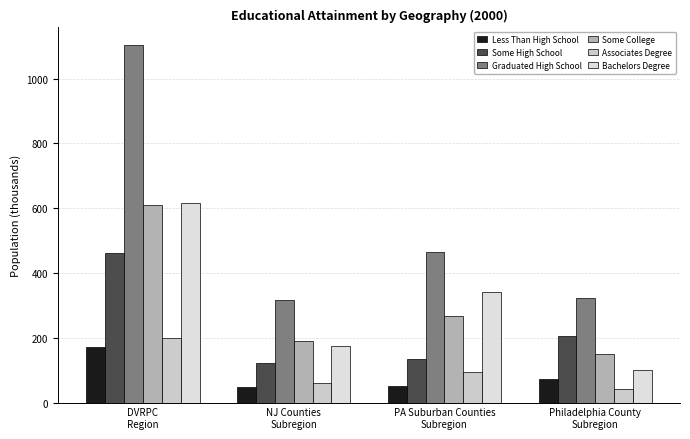

Is the value of Bachelors Degree at NJ Counties
Subregion greater than the value of Graduated High School at PA Suburban Counties
Subregion?

No